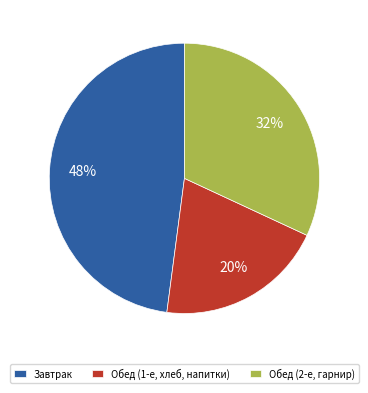

To the nearest percent, what is the difference between the Обед (2-е, гарнир) and Обед (1-е, хлеб, напитки) slice percentages?

12%